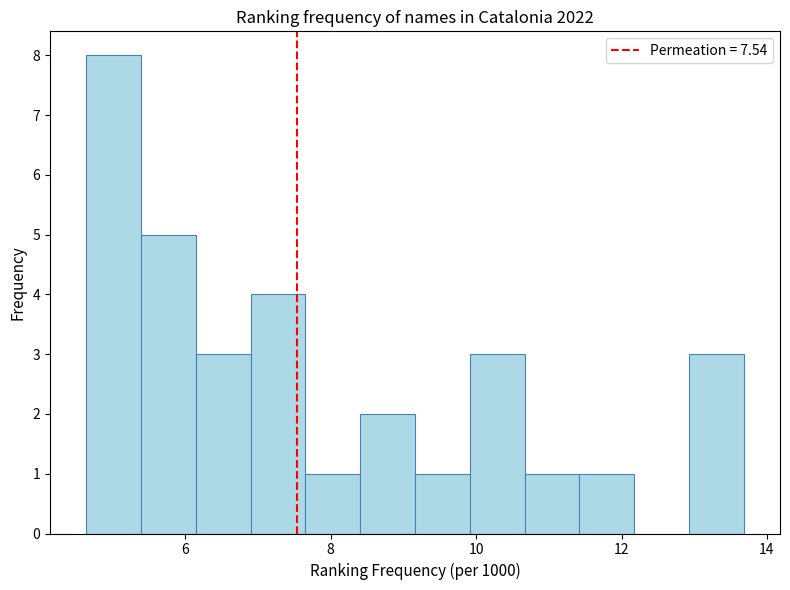

Read against the x-axis, roughly where is the centre of the tallest bar?

5.0